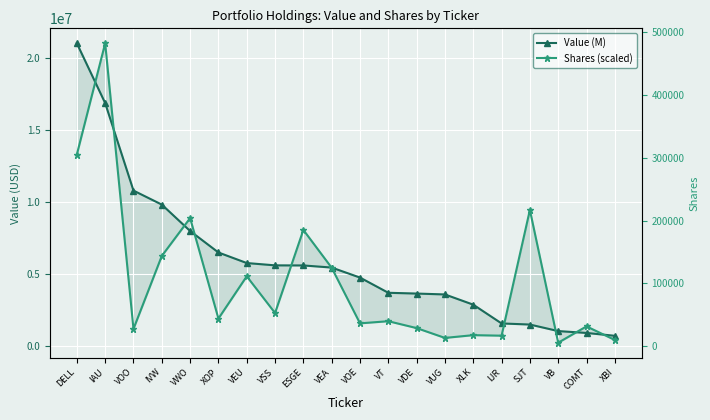

What is the difference between the Value (M) values at XOP and VEU?

733156.0